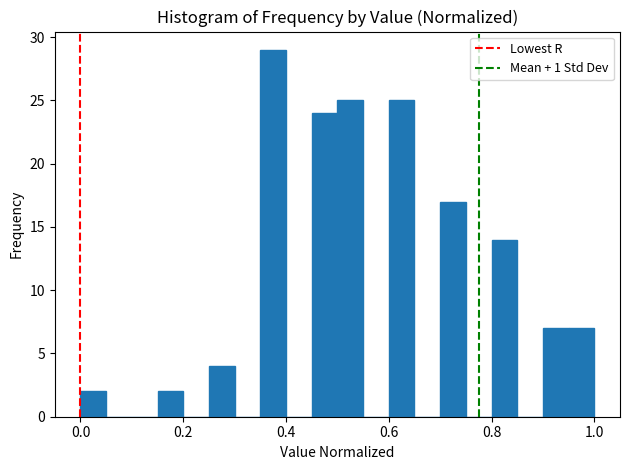

Around what value on the x-axis is the tallest bar? Give the approximate position of its centre, as read against the axis.

0.38